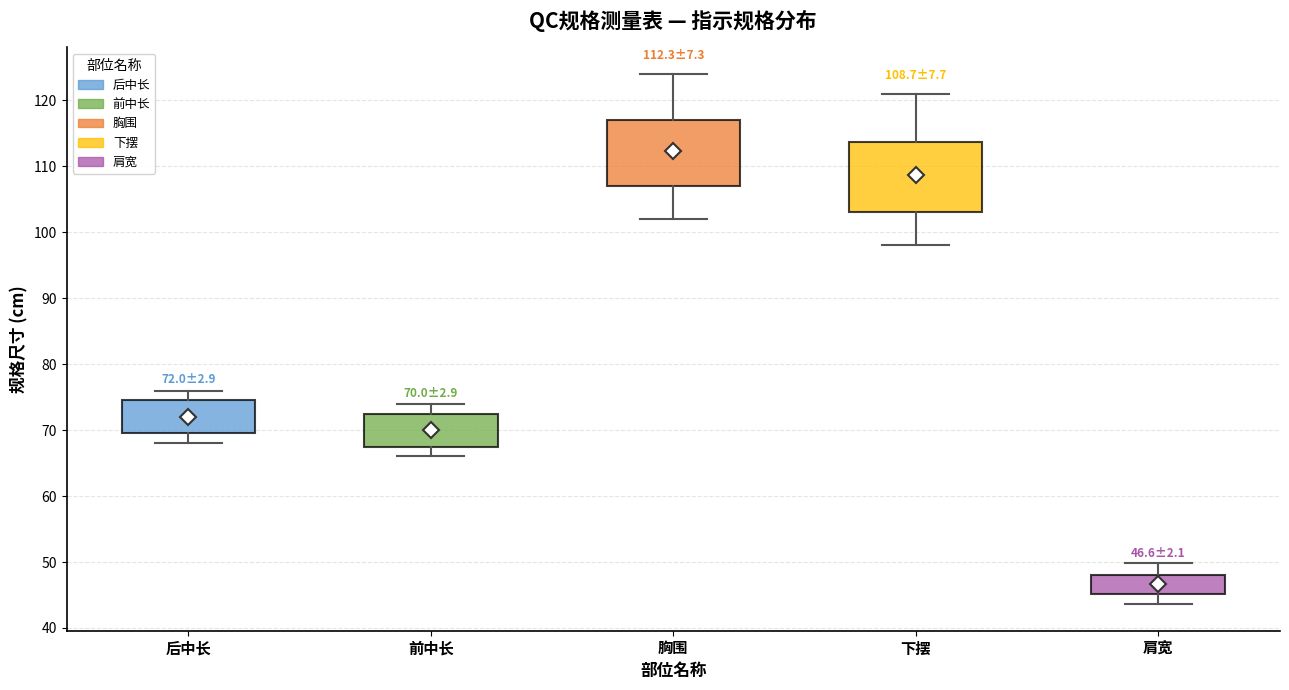

Which box's median line is the highest?

胸围